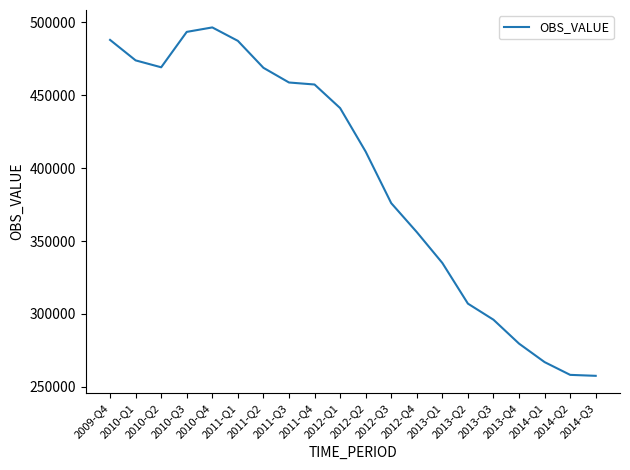

What is the minimum value shown in the chart?

257601